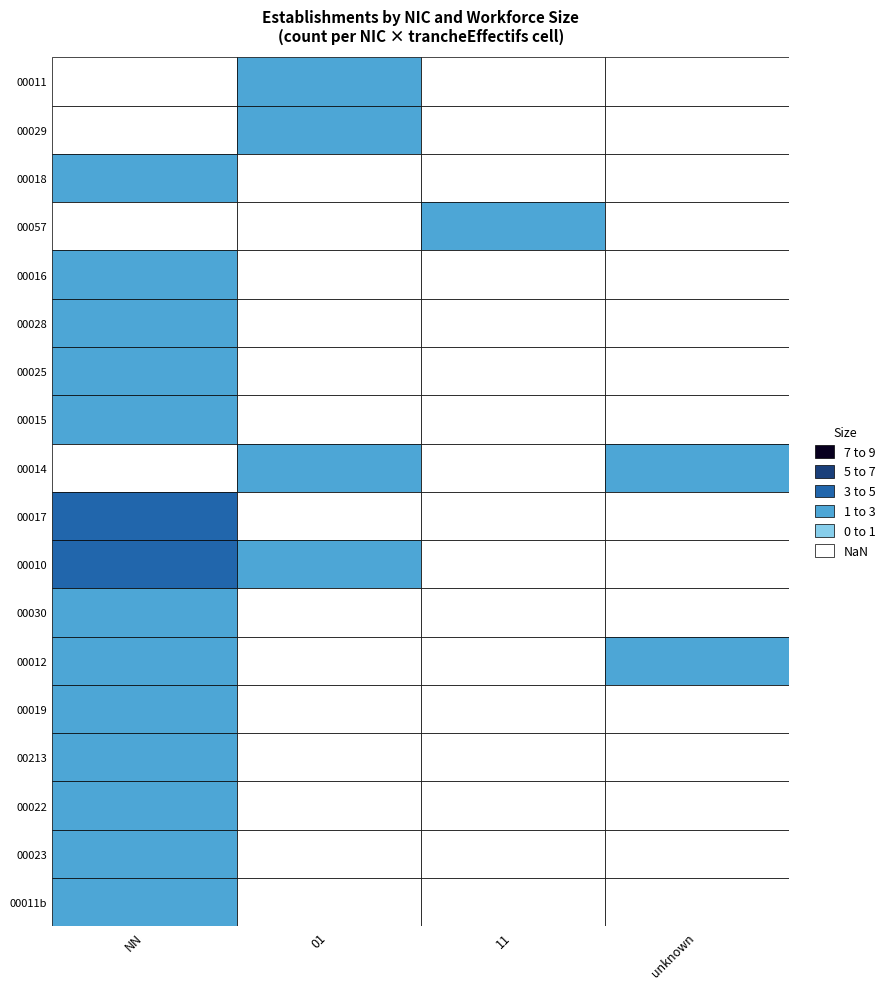

Which category has the highest value in the 00015 series?

NN